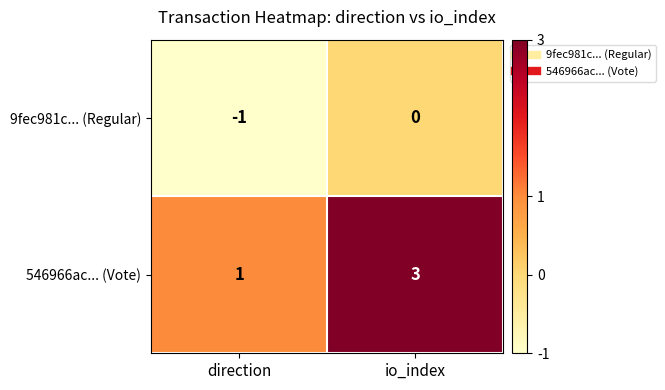

Reading left to right, list all the values displayed in this chart.

9fec981c... (Regular): -1	0
546966ac... (Vote): 1	3